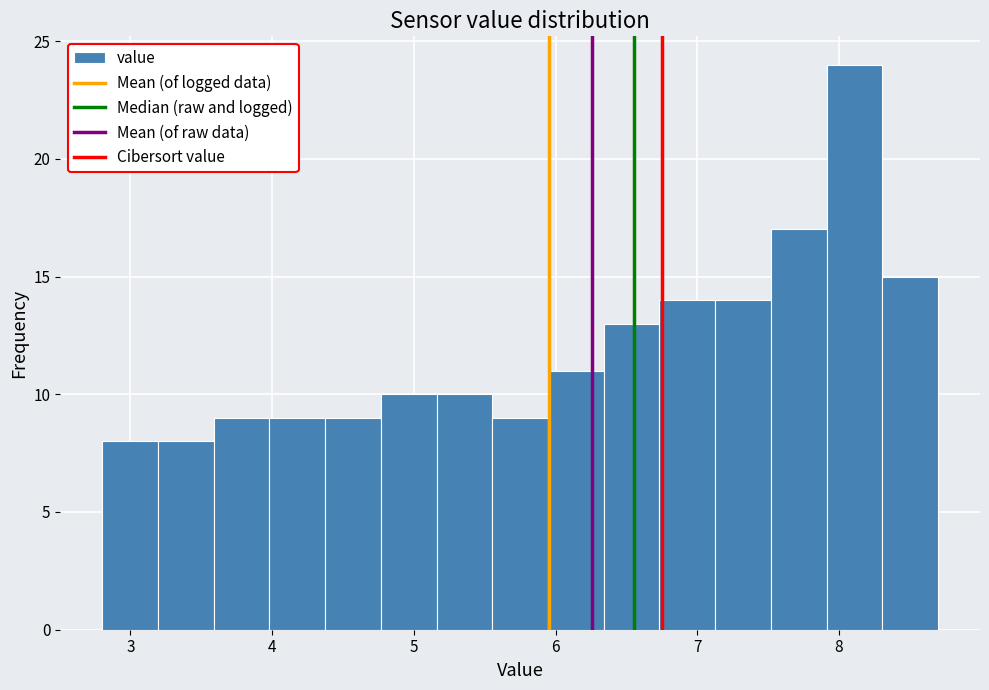

Around what value on the x-axis is the tallest bar? Give the approximate position of its centre, as read against the axis.

8.1